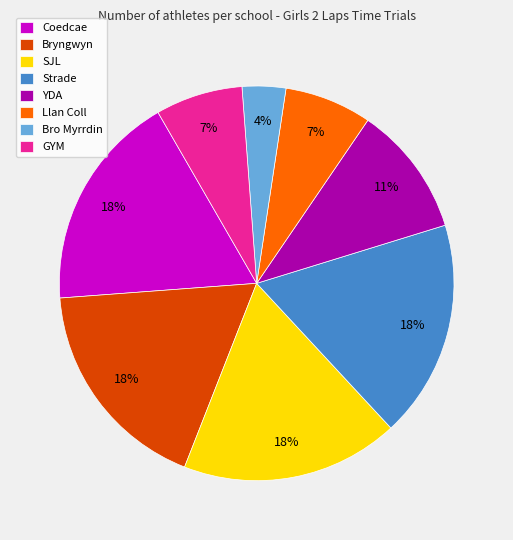

How many segments does this pie chart have?

8